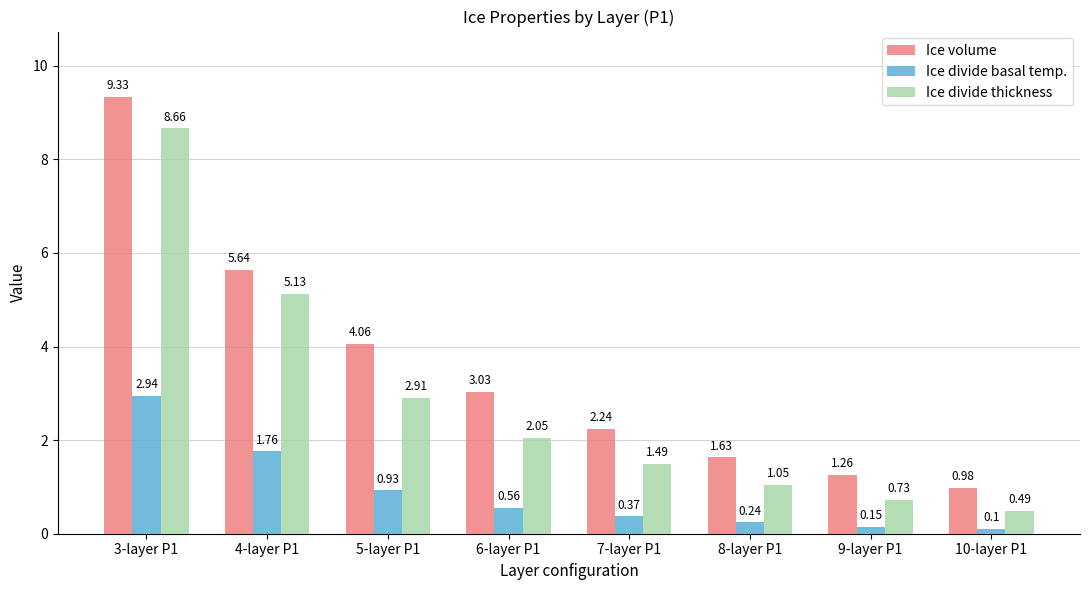

Rank the series by their maximum value, from lowest to highest.

Ice divide basal temp., Ice divide thickness, Ice volume